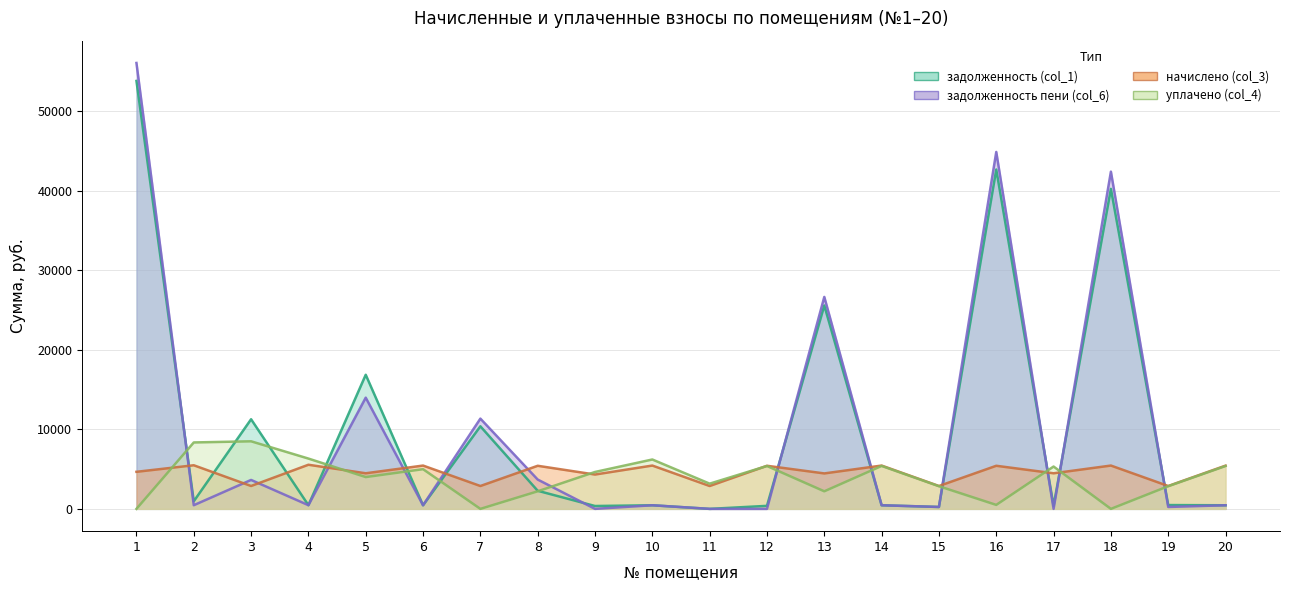

Count the number of categories in the chart.

20